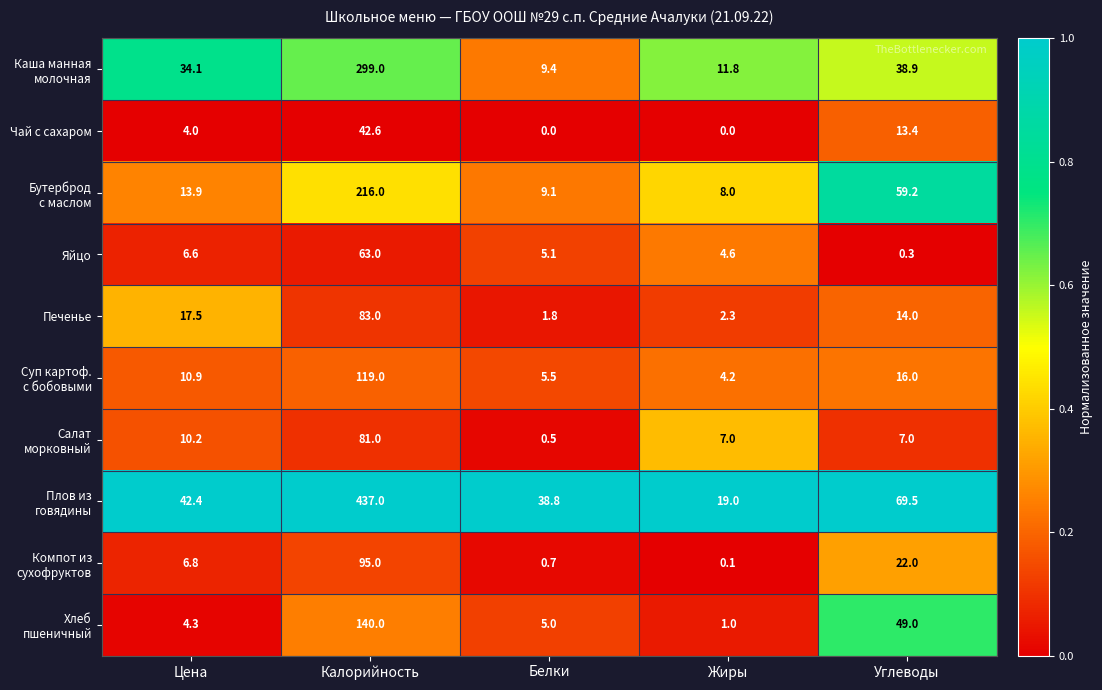

What is the maximum value shown in the chart?

437.0